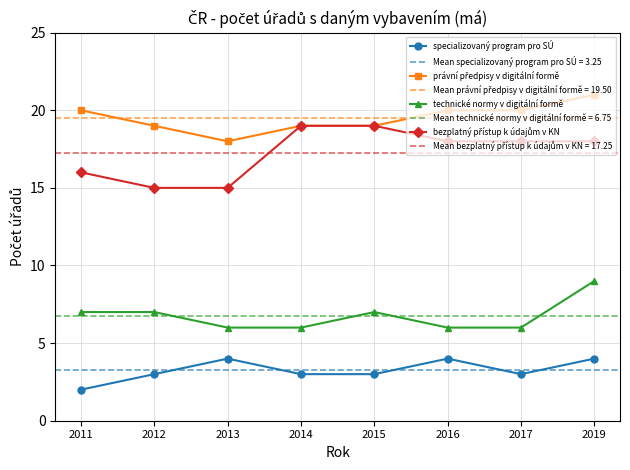

At which category does právní předpisy v digitální formě reach its first local valley?

2013